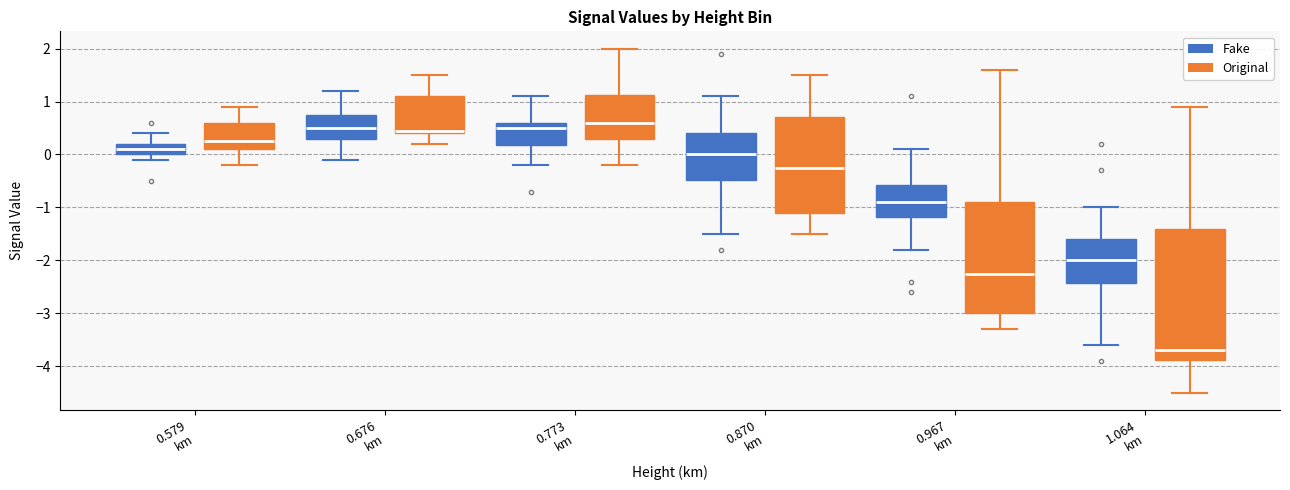

Reading left to right, read every box against the y-axis: the position of its median line, the range the box covers, and the ends of its whiskers. The values are not printed on the chart, so give them approximately, as read against the axis.

0.579 km (Fake): median 0.1, box 0.0 to 0.2, whiskers -0.1 to 0.4
0.579 km (Original): median 0.3, box 0.1 to 0.6, whiskers -0.2 to 0.9
0.676 km (Fake): median 0.5, box 0.3 to 0.8, whiskers -0.1 to 1.2
0.676 km (Original): median 0.5, box 0.4 to 1.1, whiskers 0.2 to 1.5
0.773 km (Fake): median 0.5, box 0.2 to 0.6, whiskers -0.2 to 1.1
0.773 km (Original): median 0.6, box 0.3 to 1.1, whiskers -0.2 to 2.0
0.870 km (Fake): median 0.0, box -0.5 to 0.4, whiskers -1.5 to 1.1
0.870 km (Original): median -0.2, box -1.1 to 0.7, whiskers -1.5 to 1.5
0.967 km (Fake): median -0.9, box -1.2 to -0.6, whiskers -1.8 to 0.1
0.967 km (Original): median -2.2, box -3.0 to -0.9, whiskers -3.3 to 1.6
1.064 km (Fake): median -2.0, box -2.4 to -1.6, whiskers -3.6 to -1.0
1.064 km (Original): median -3.7, box -3.9 to -1.4, whiskers -4.5 to 0.9